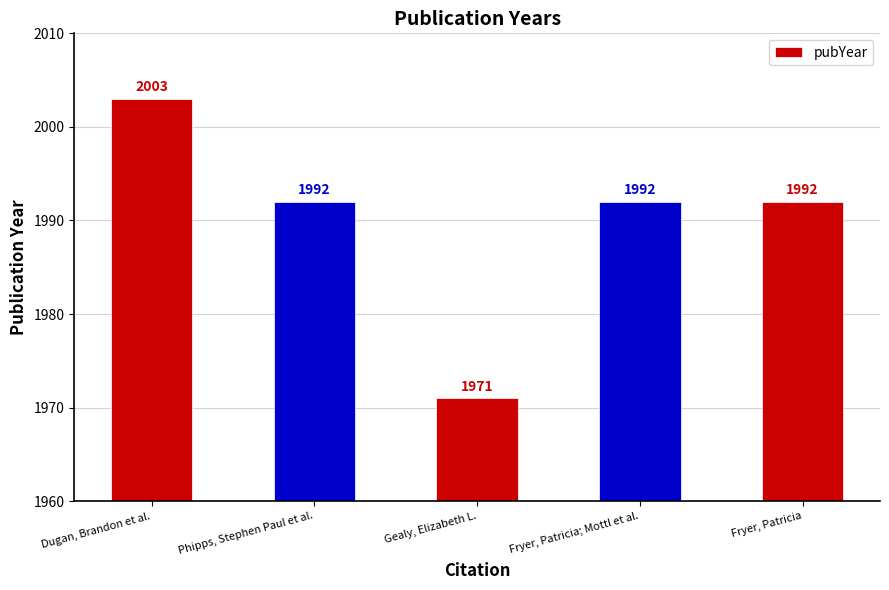

What position from the left is Fryer, Patricia; Mottl et al.?

4